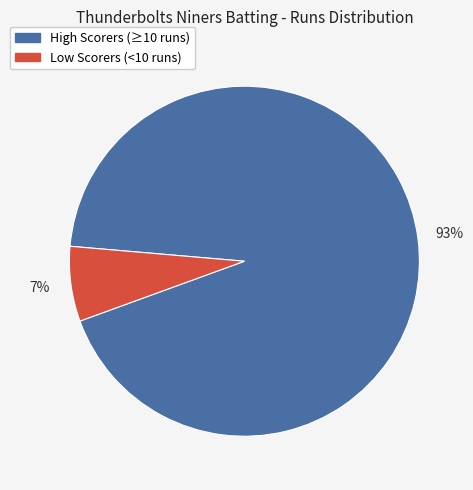

To the nearest percent, what is the average slice percentage?

50%